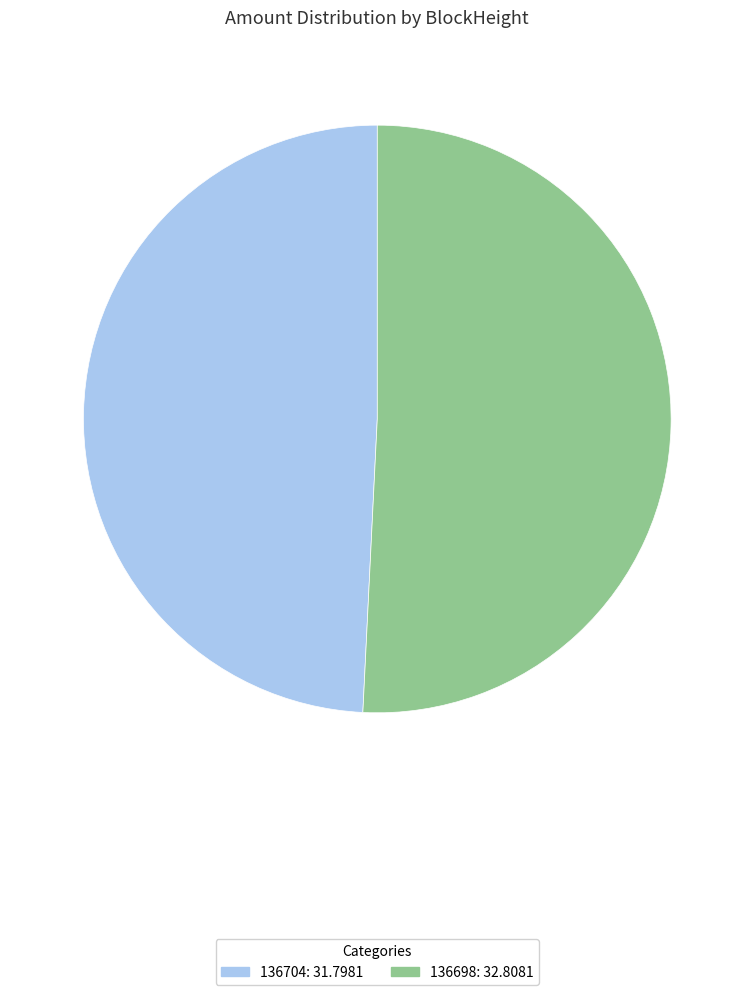

How many segments does this pie chart have?

2